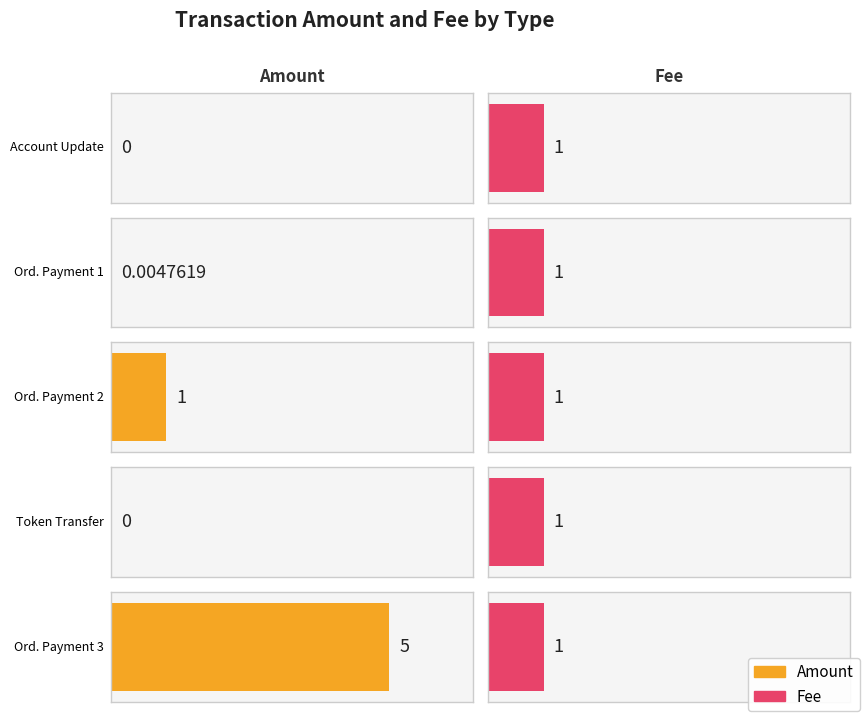

Reading left to right, list all the values displayed in this chart.

Amount: 0.0	0.0	1.0	0.0	5.0
Fee: 1.0	1.0	1.0	1.0	1.0